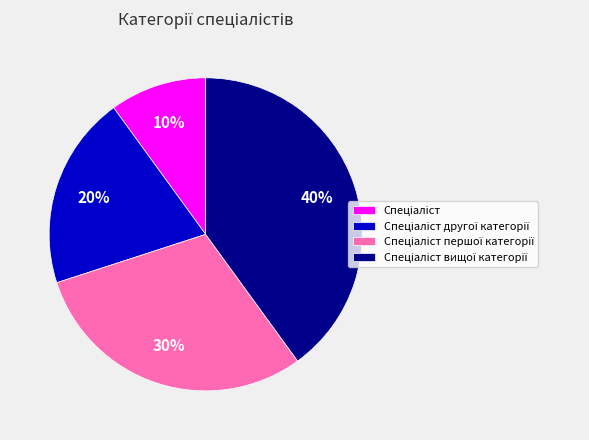

To the nearest percent, what is the average slice percentage?

25%